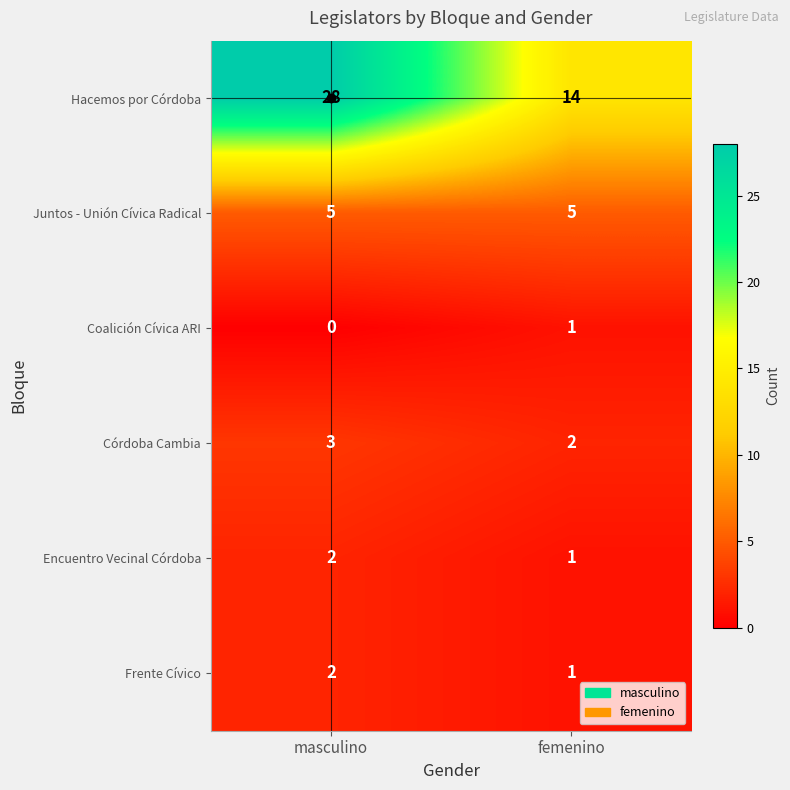

Which series has the largest range (max minus min)?

Hacemos por Córdoba